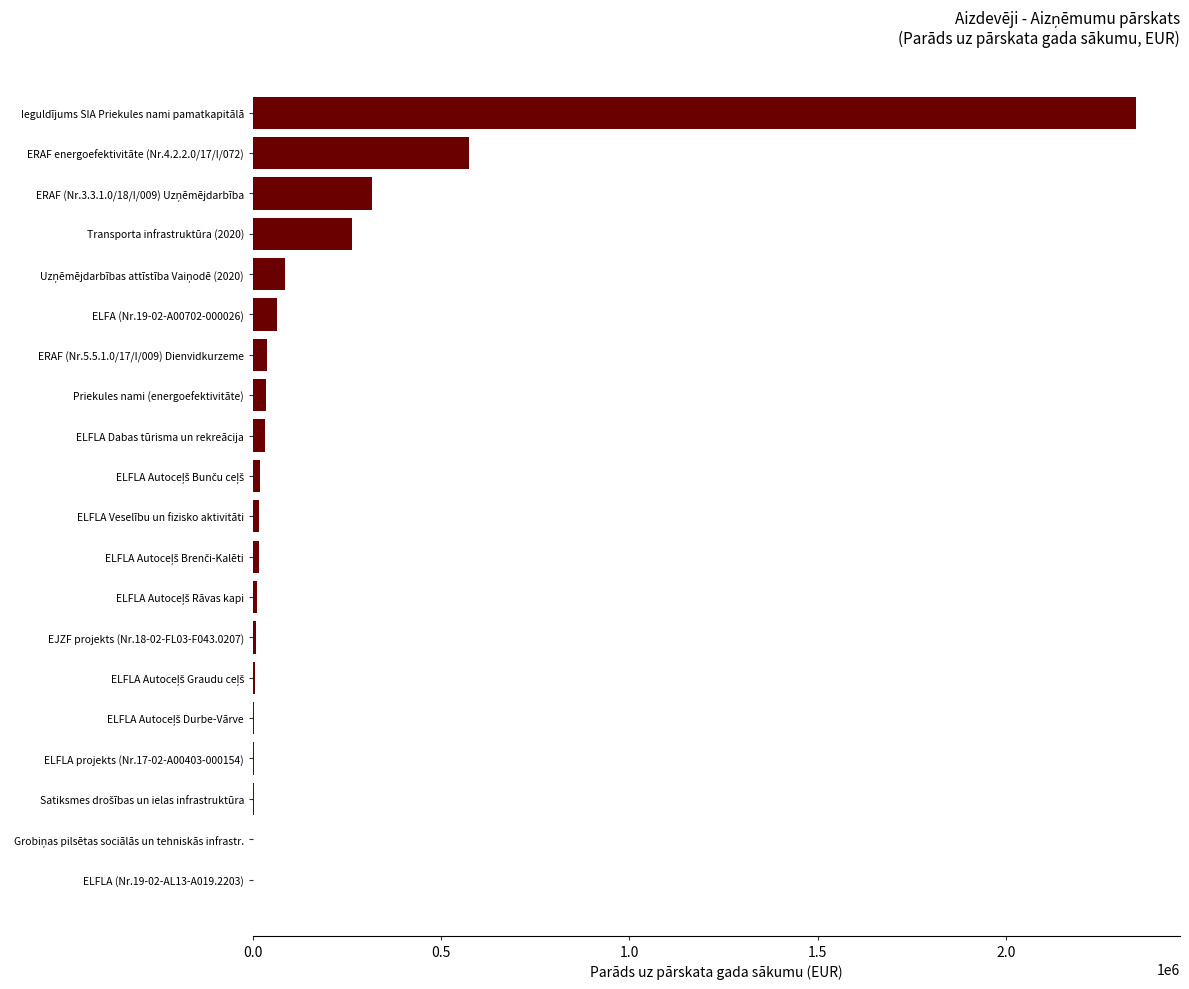

Which has a higher value, Priekules nami (energoefektivitāte) or Ieguldījums SIA Priekules nami pamatkapitālā?

Ieguldījums SIA Priekules nami pamatkapitālā